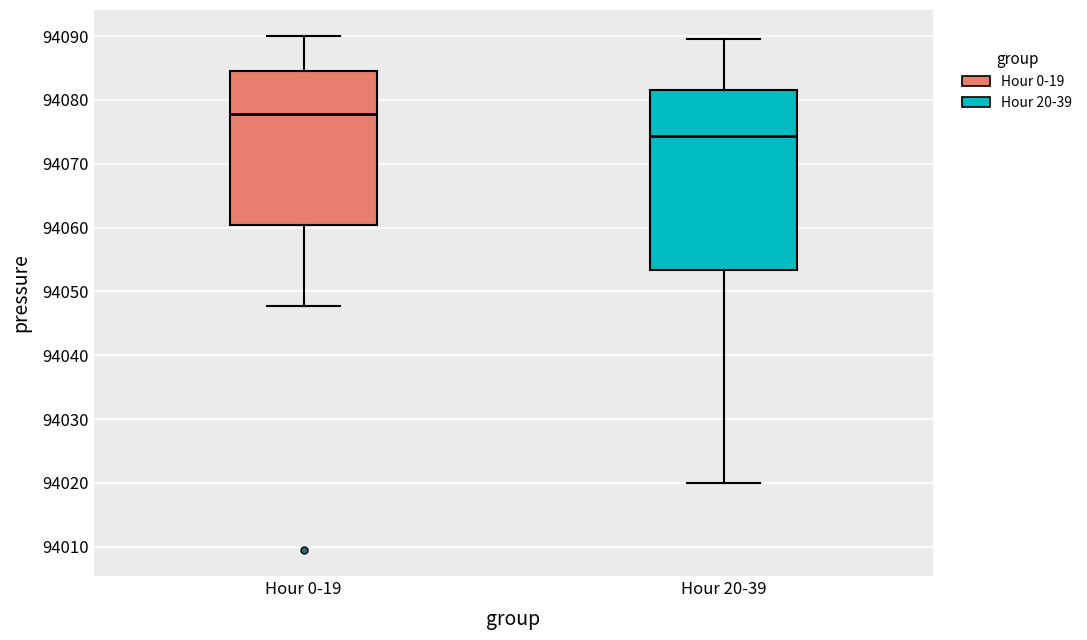

Where does the upper whisker of the box for Hour 0-19 end on the y-axis? The values are not printed on the chart, so give them approximately, as read against the axis.

94090